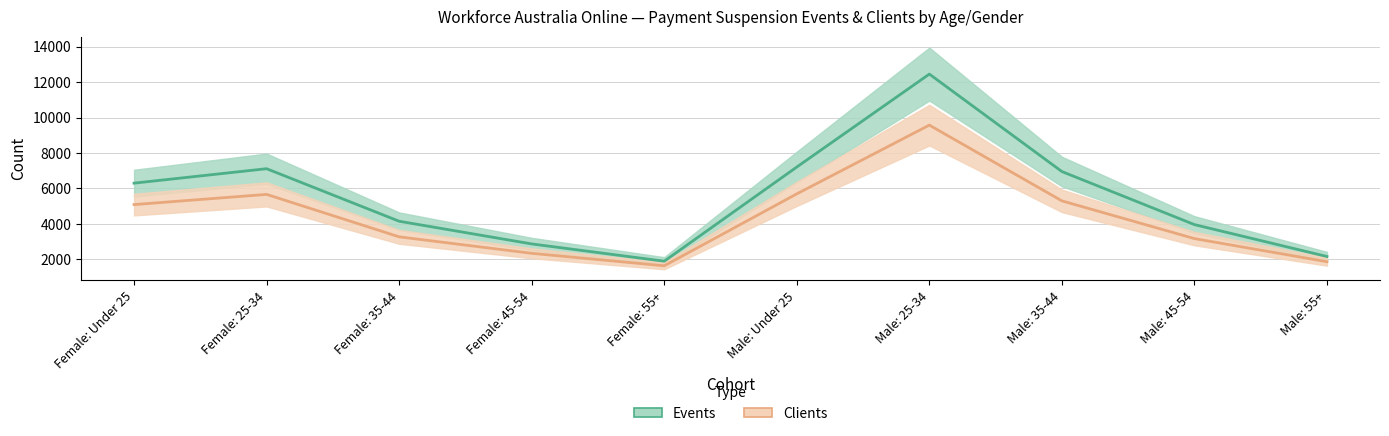

Reading right to left, what are all the values shown in this chart?

Events: 2155	3955	6950	12450	7205	1890	2865	4145	7110	6295
Clients: 1860	3165	5295	9570	5690	1630	2335	3265	5660	5085